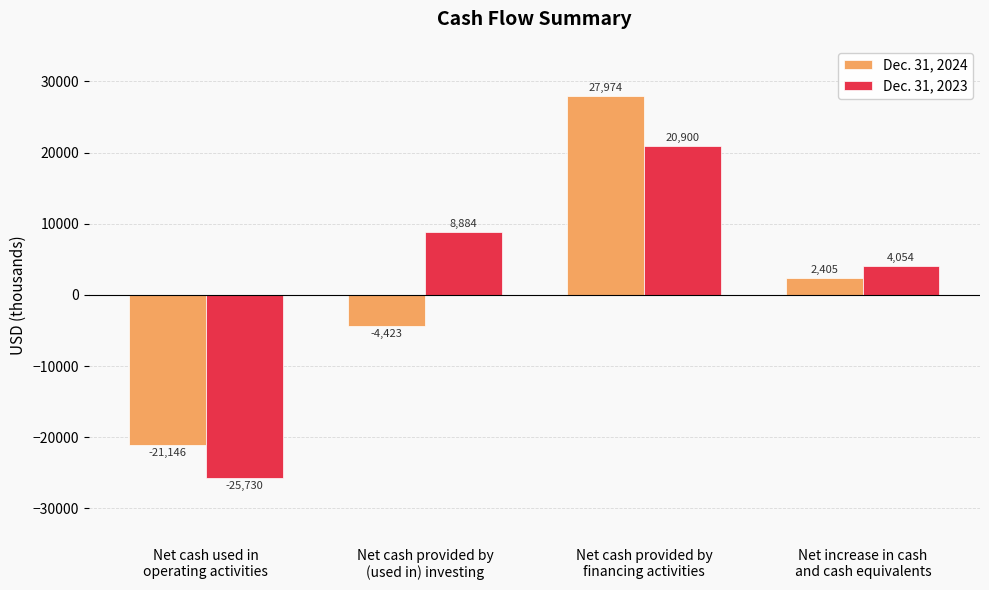

How many positive values does the Dec. 31, 2023 series have?

3